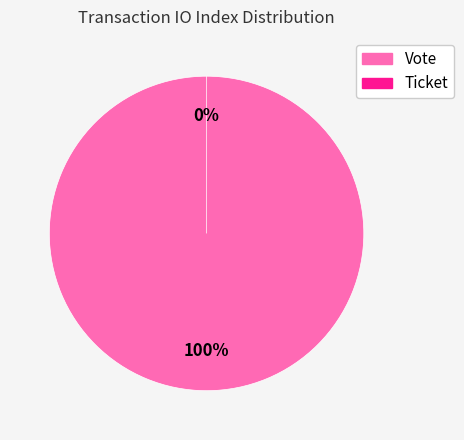

True or false: Ticket accounts for 0% of the total.

True